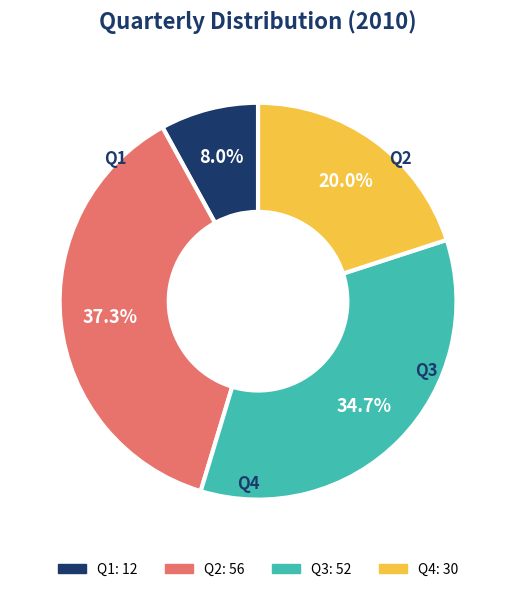

How much of the chart is everything except Q4?

80.0%